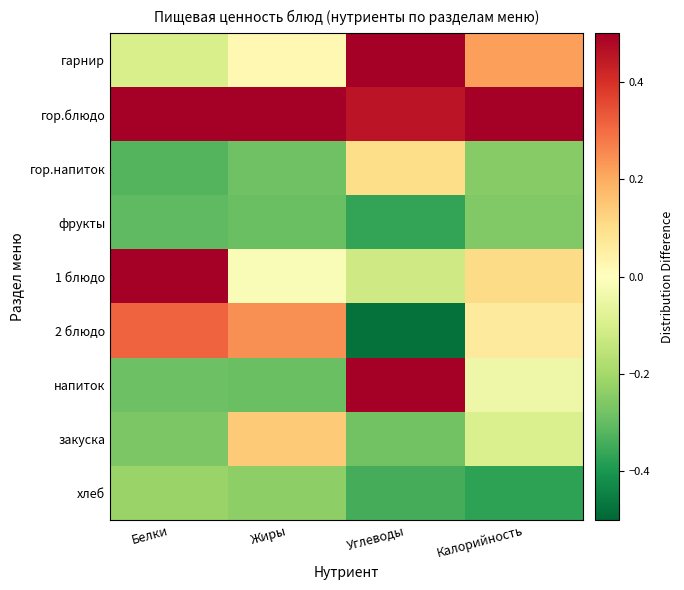

Reading left to right, extract all data points from this chart.

гарнир: Белки=-0.1	Жиры=0.0	Углеводы=0.5	Калорийность=0.2
гор.блюдо: Белки=0.7	Жиры=0.7	Углеводы=0.5	Калорийность=0.6
гор.напиток: Белки=-0.3	Жиры=-0.3	Углеводы=0.1	Калорийность=-0.2
фрукты: Белки=-0.3	Жиры=-0.3	Углеводы=-0.4	Калорийность=-0.3
1 блюдо: Белки=0.5	Жиры=-0.0	Углеводы=-0.1	Калорийность=0.1
2 блюдо: Белки=0.3	Жиры=0.2	Углеводы=-0.5	Калорийность=0.1
напиток: Белки=-0.3	Жиры=-0.3	Углеводы=0.5	Калорийность=-0.0
закуска: Белки=-0.3	Жиры=0.1	Углеводы=-0.3	Калорийность=-0.1
хлеб: Белки=-0.2	Жиры=-0.2	Углеводы=-0.3	Калорийность=-0.4